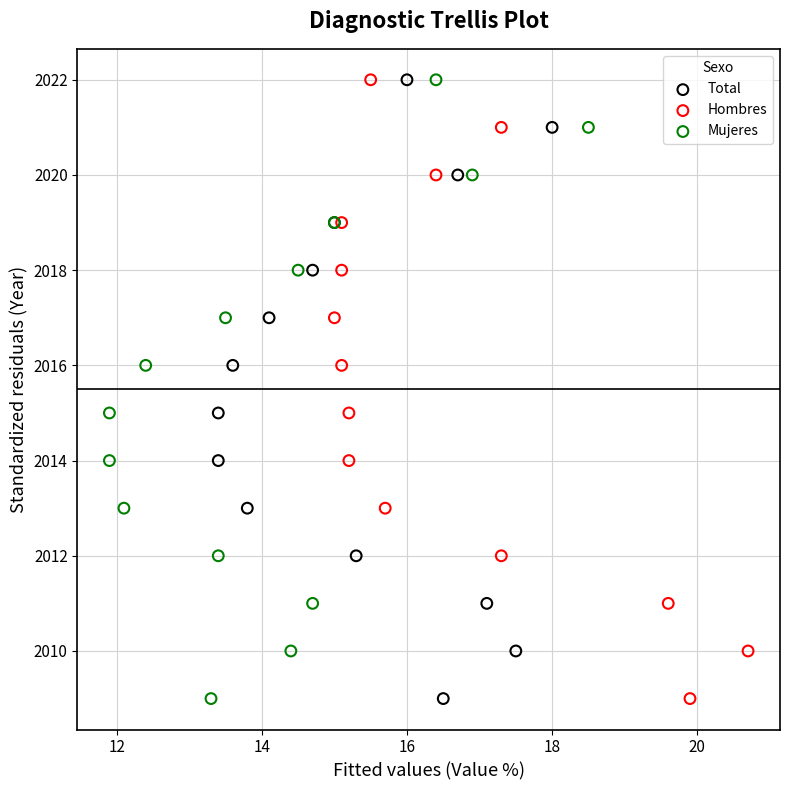

What are all the series names shown in the legend?

Total, Hombres, Mujeres